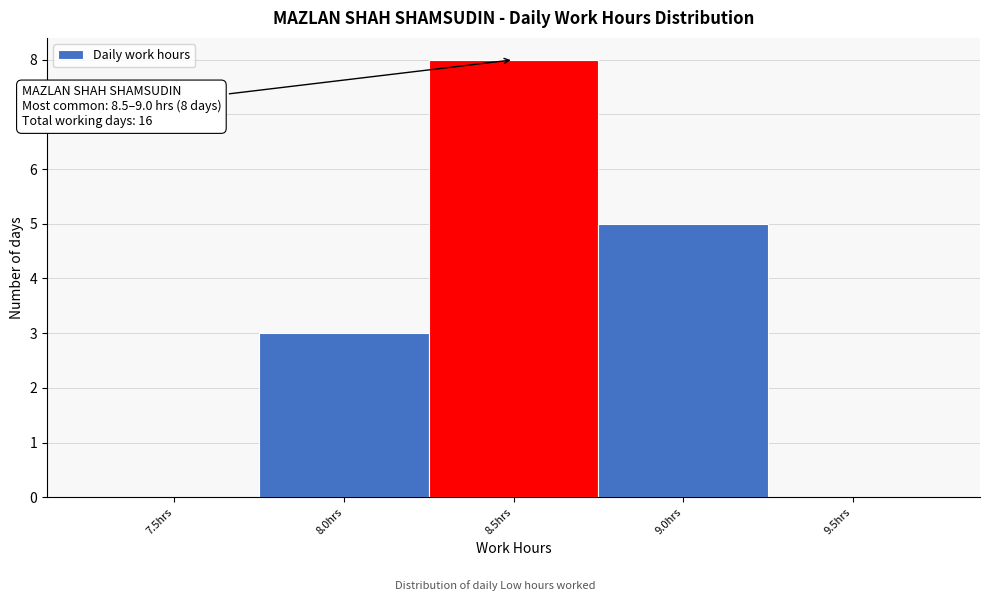

Reading left to right, list all the values displayed in this chart.

7.5hrs=0	8.0hrs=3	8.5hrs=8	9.0hrs=5	9.5hrs=0